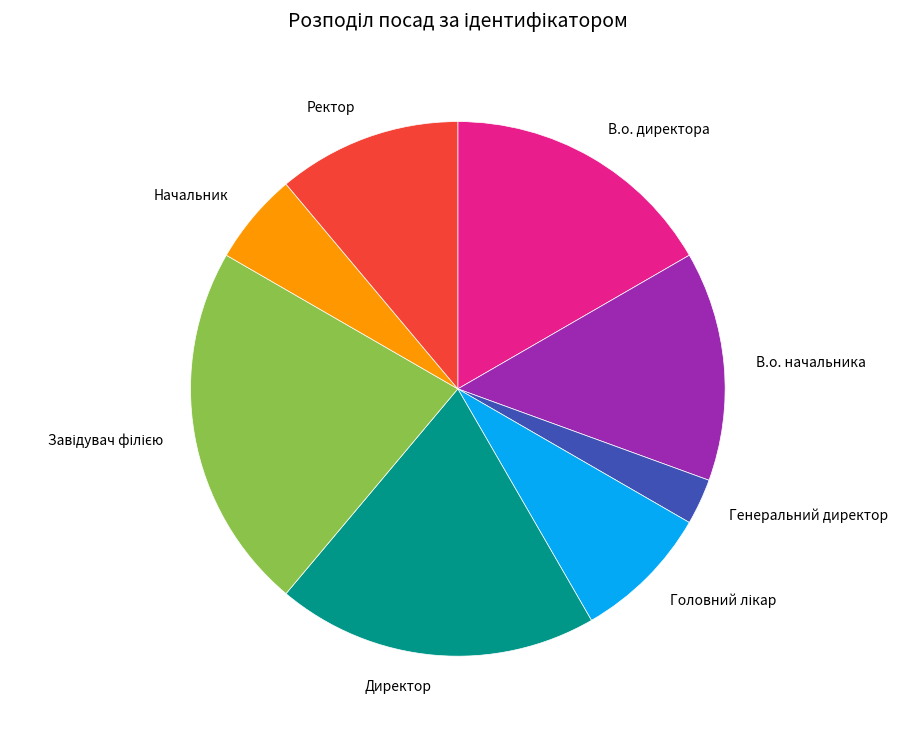

The Начальник slice represents 6% of the pie. True or false?

True